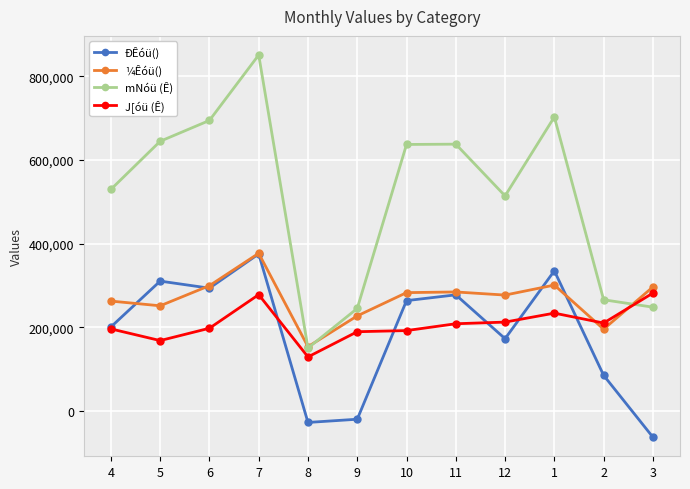

True or false: mNóü (Ê) and ÐÊóü() cross at least once.

False